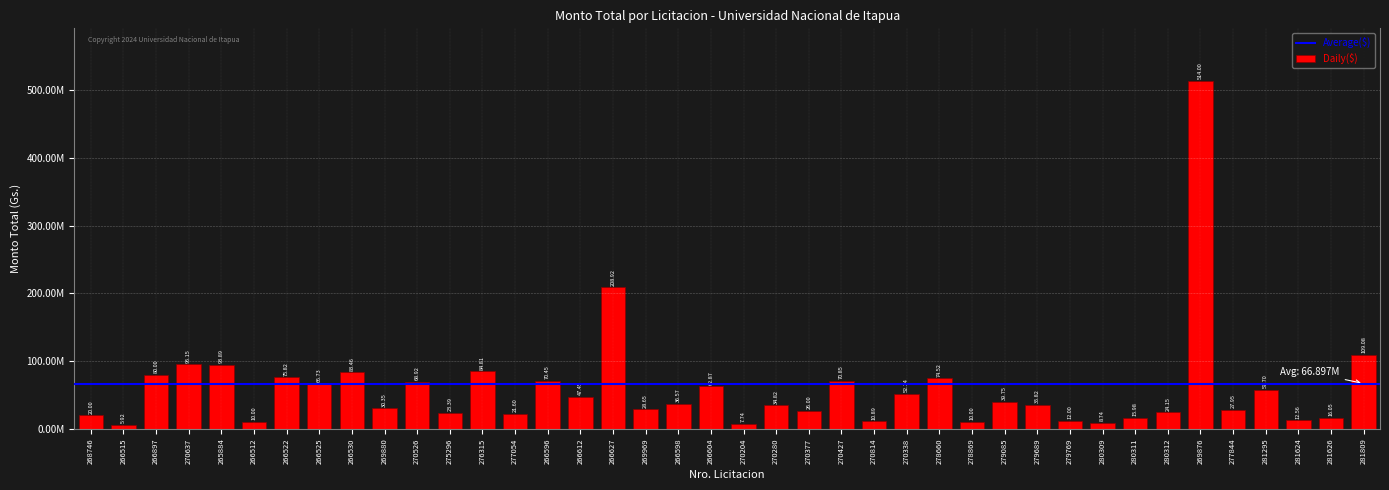

Are the bars horizontal?

No